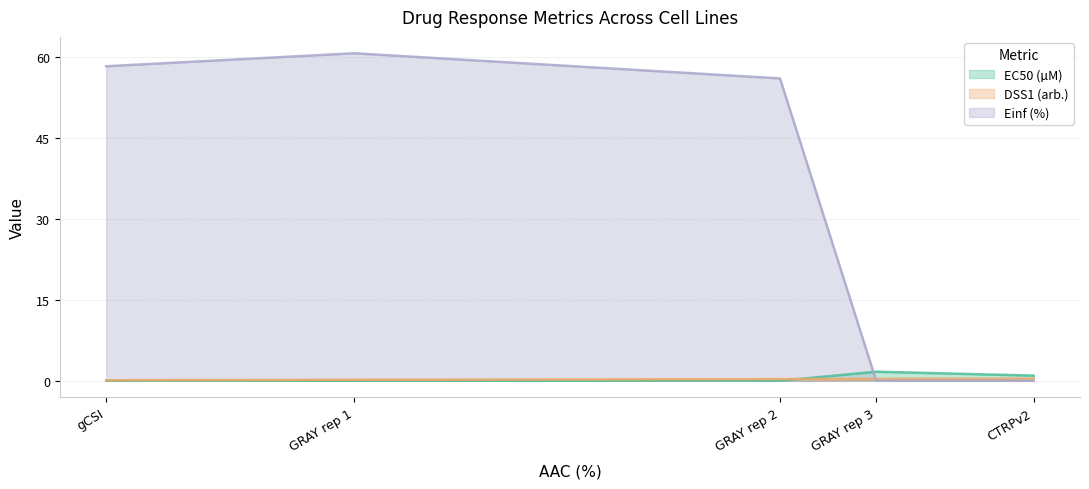

Reading left to right, extract all data points from this chart.

EC50 (µM): gCSI=0.0	GRAY rep 1=0.0	GRAY rep 2=0.0	GRAY rep 3=1.7	CTRPv2=1.0
DSS1 (arb.): gCSI=0.1	GRAY rep 1=0.2	GRAY rep 2=0.3	GRAY rep 3=0.3	CTRPv2=0.4
Einf (%): gCSI=58.2	GRAY rep 1=60.6	GRAY rep 2=55.9	GRAY rep 3=0.0	CTRPv2=0.0